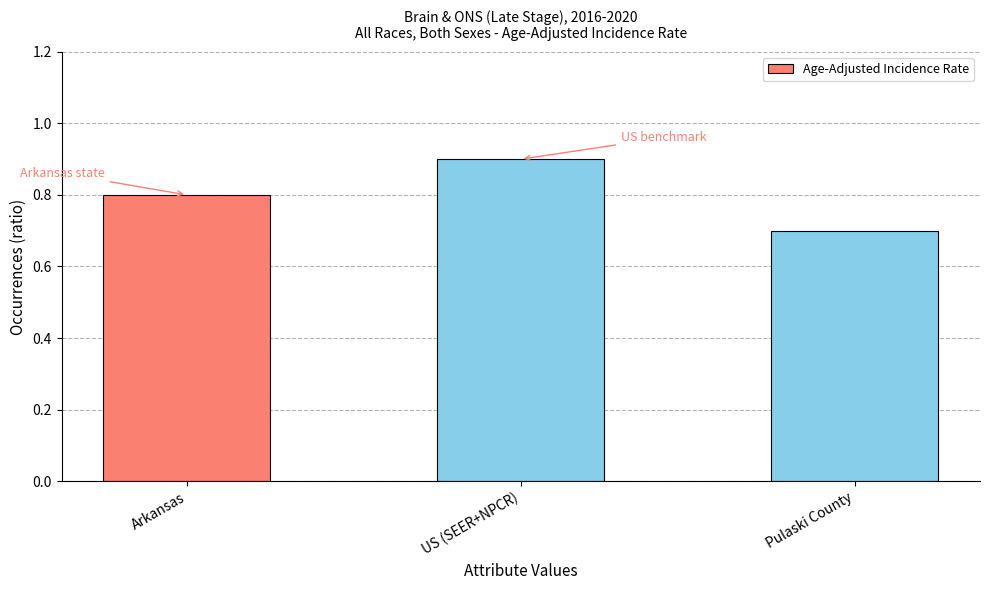

At which label is the value closest to 0?

Pulaski County